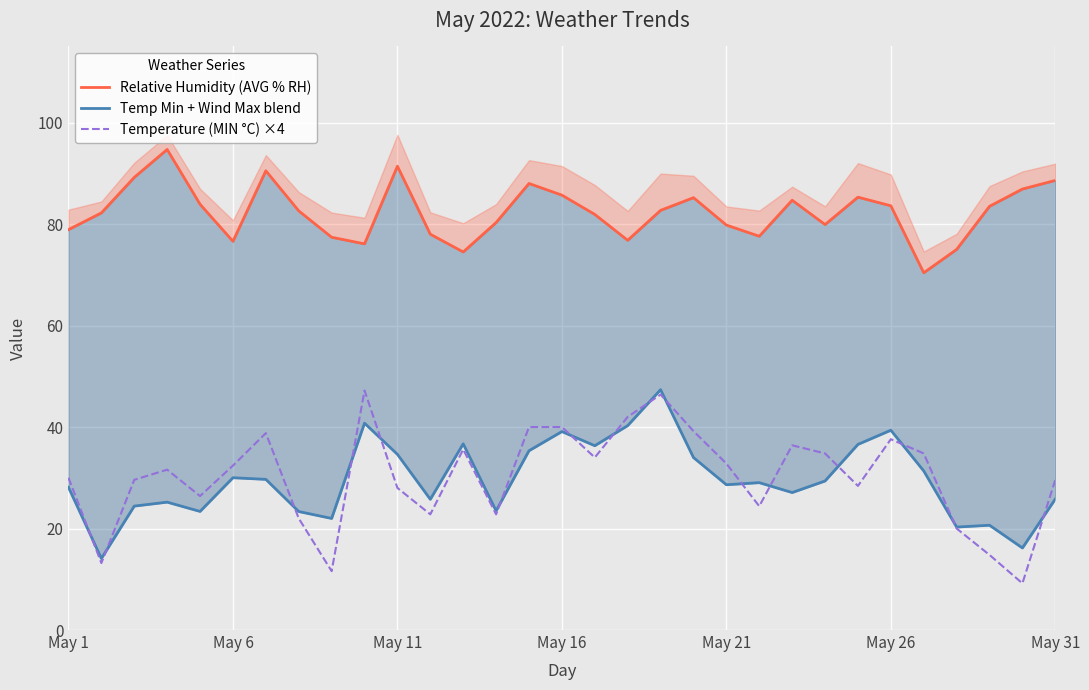

What is the maximum value for Temperature (MIN °C) ×4?

47.2